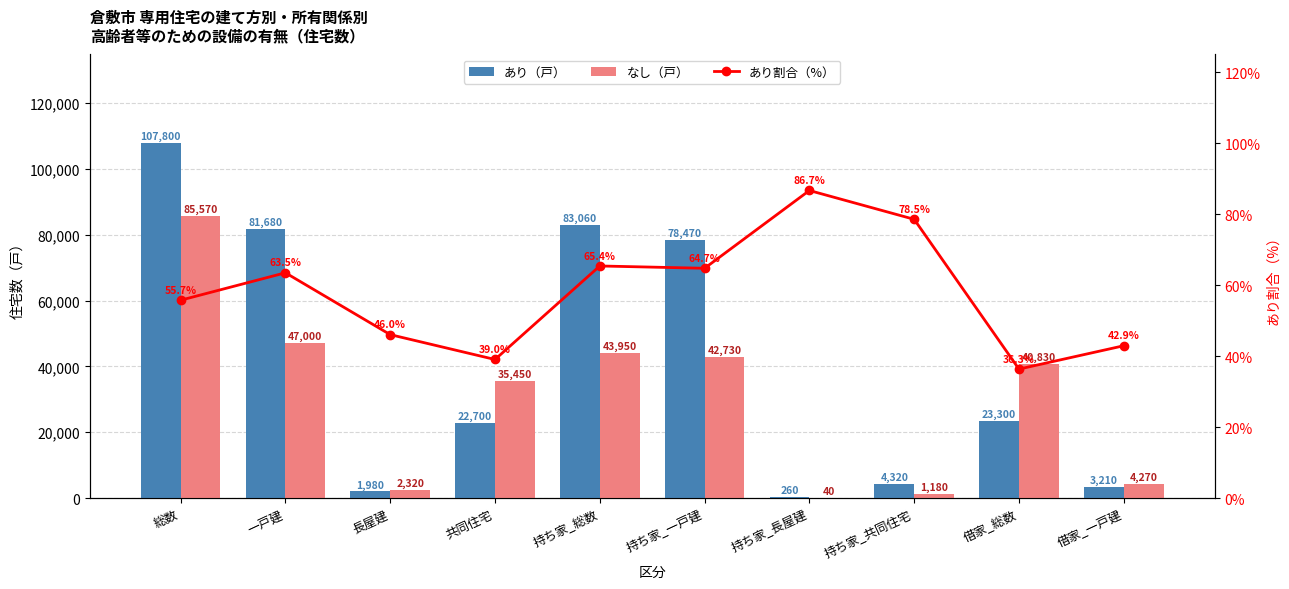

At which label is あり（戸） closest to 54030?

持ち家_一戸建